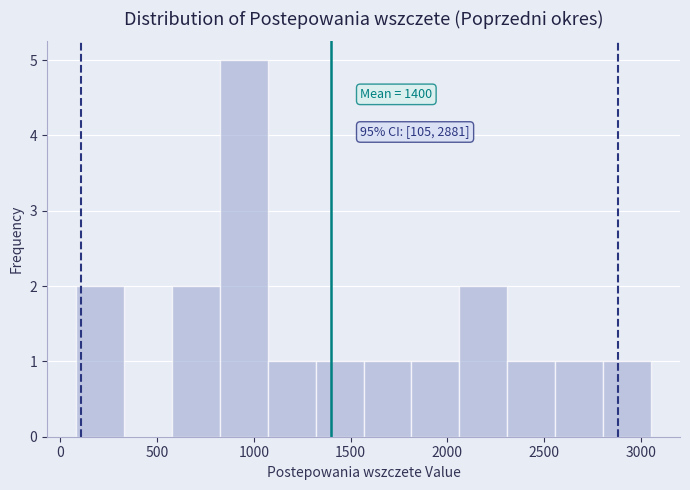

Which range on the x-axis has the tallest bar?

800 to 1050